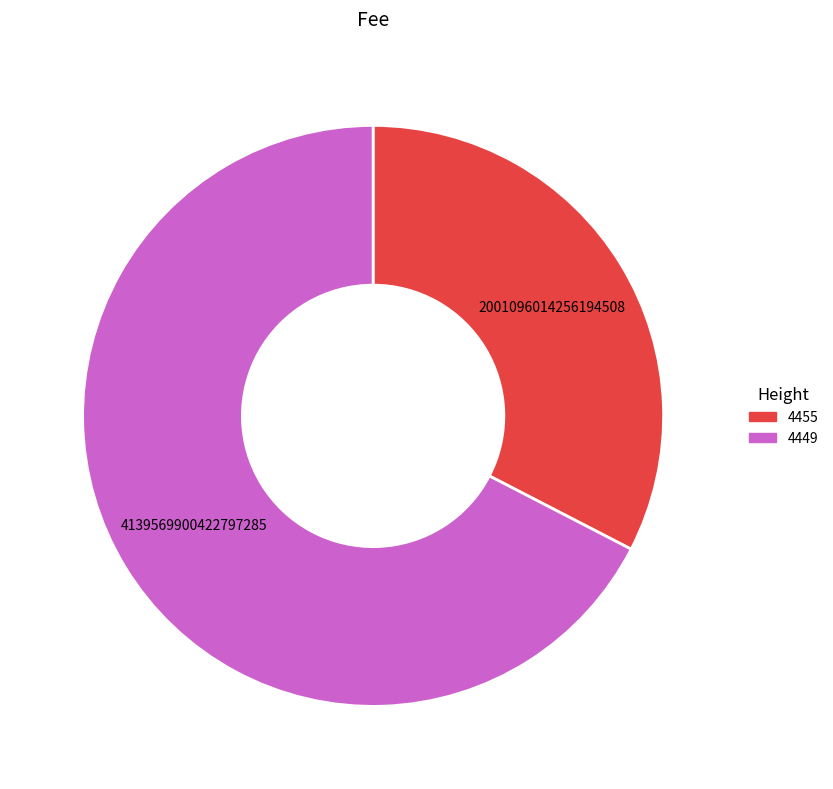

Which slice is the largest?

4449